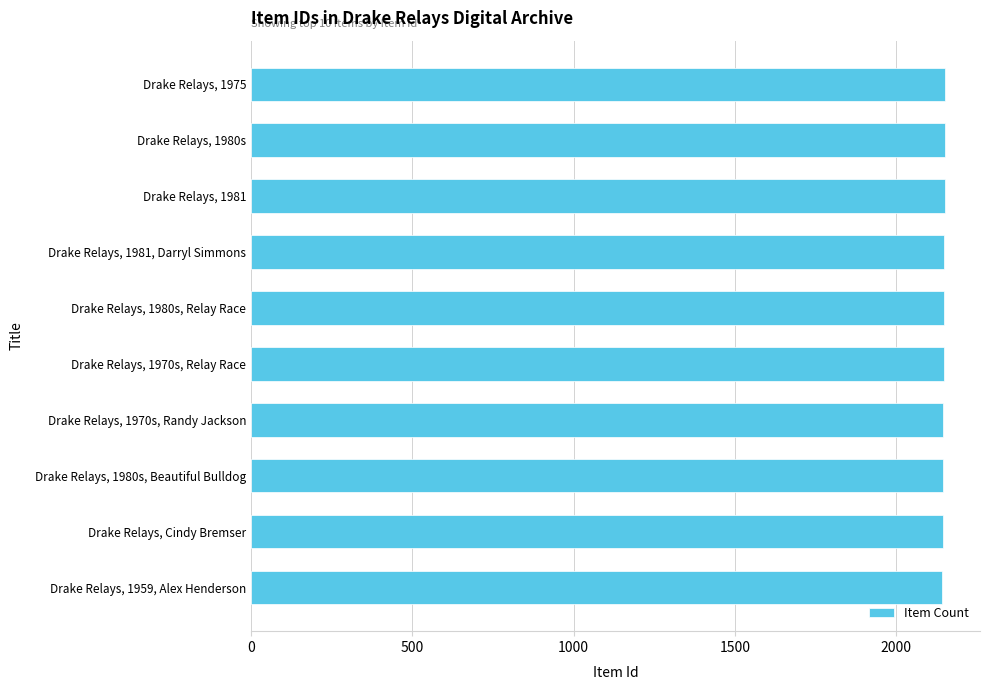

Read the value at Drake Relays, Cindy Bremser.

2144